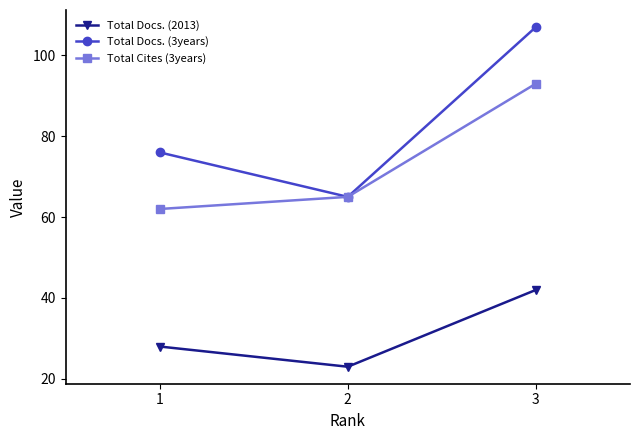

At how many categories does at least one series exceed 106?

1